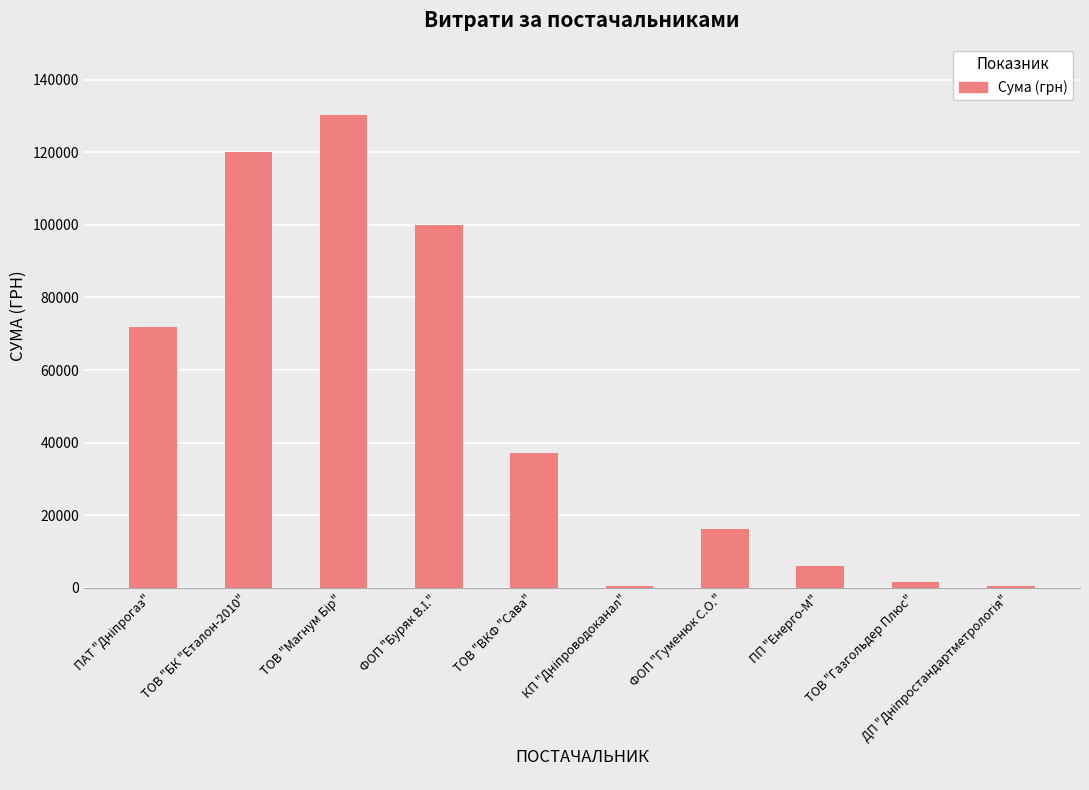

What is the change in value from ТОВ "БК "Еталон-2010" to ТОВ "ВКФ "Сава"?

-82922.9